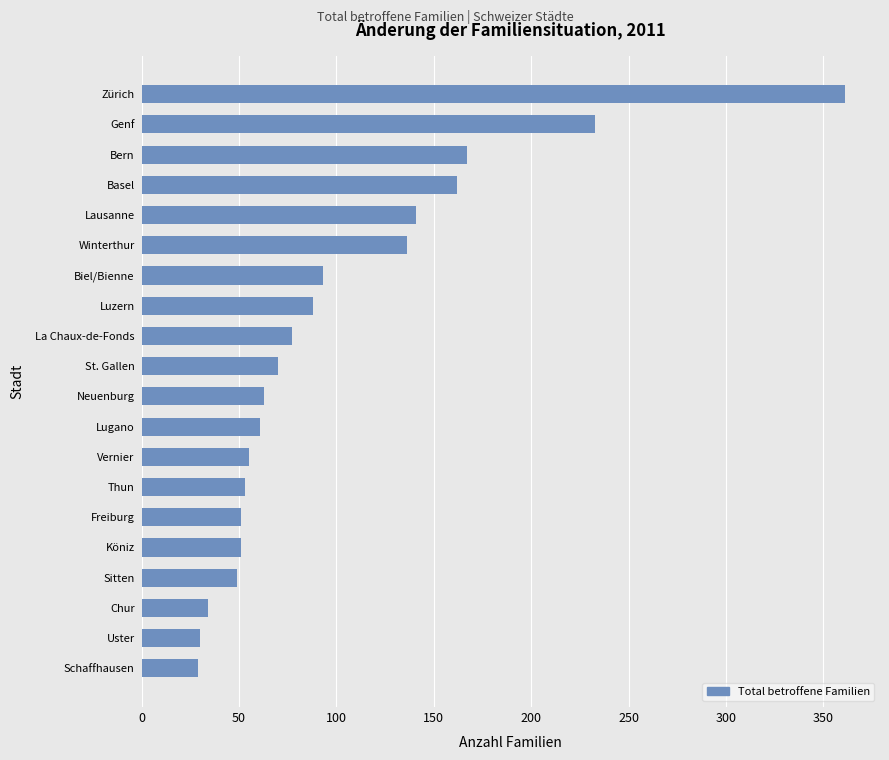

The value at Schaffhausen is 17. True or false?

False